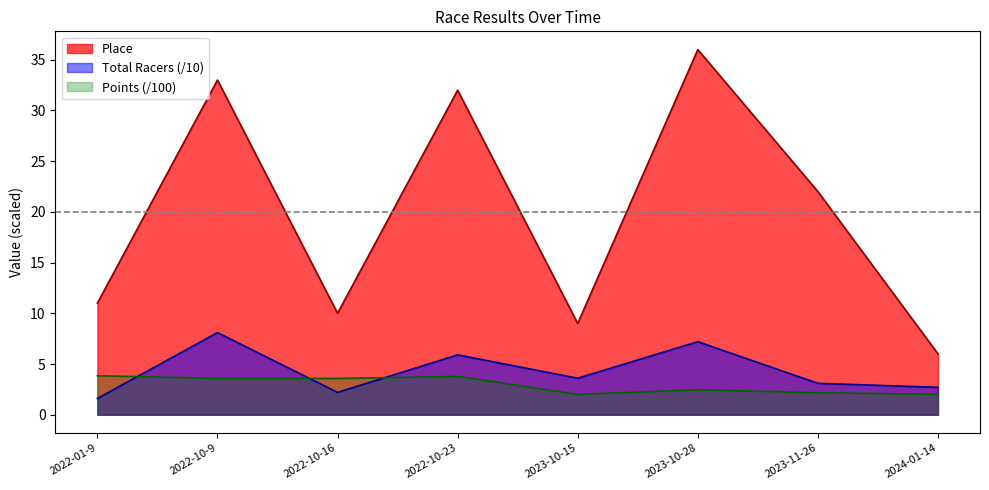

What are all the series names shown in the legend?

Place, Total Racers (/10), Points (/100)